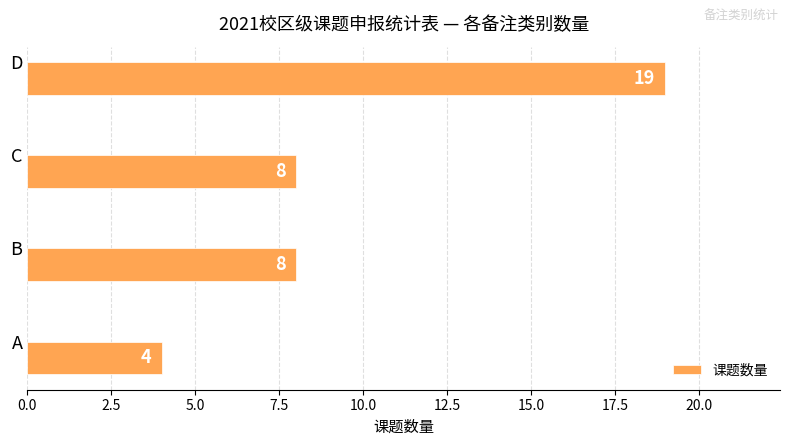

What is the difference between the second highest and minimum values?

4